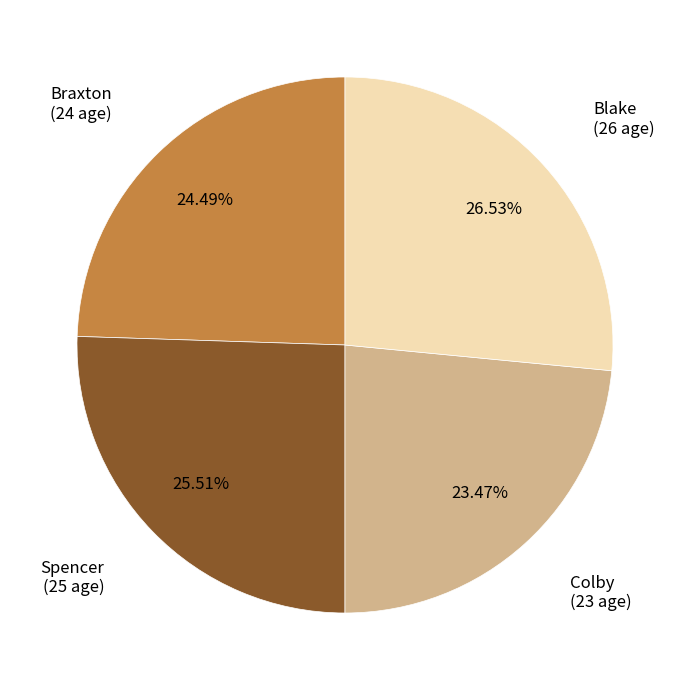

Is there a majority slice in this chart?

No